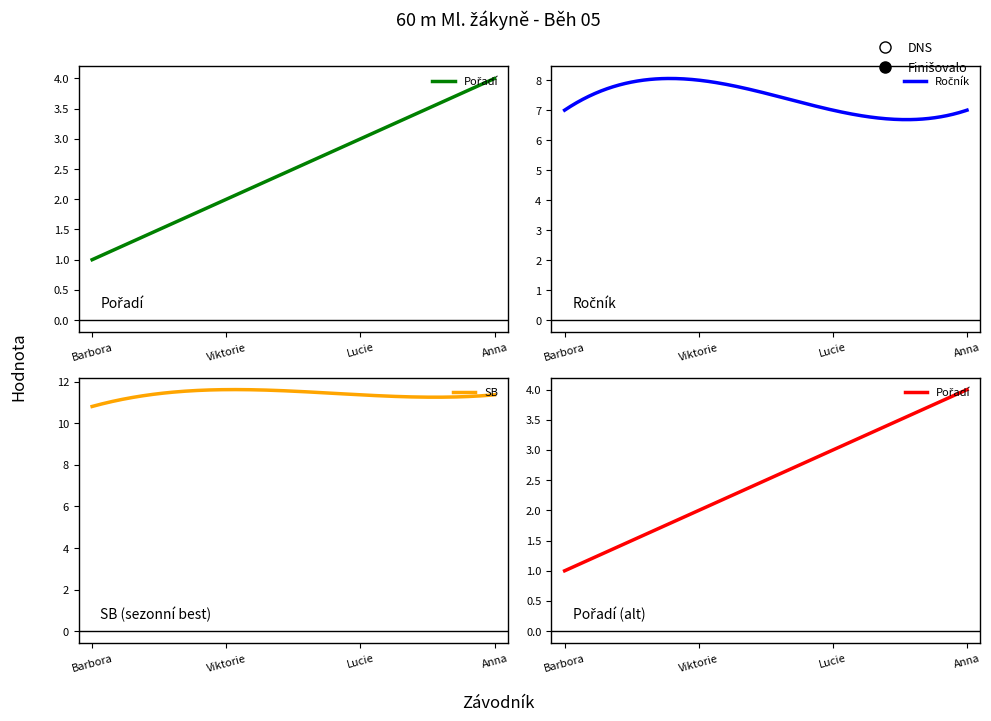

Where does the Pořadí series first go above 3?

Polívková Anna